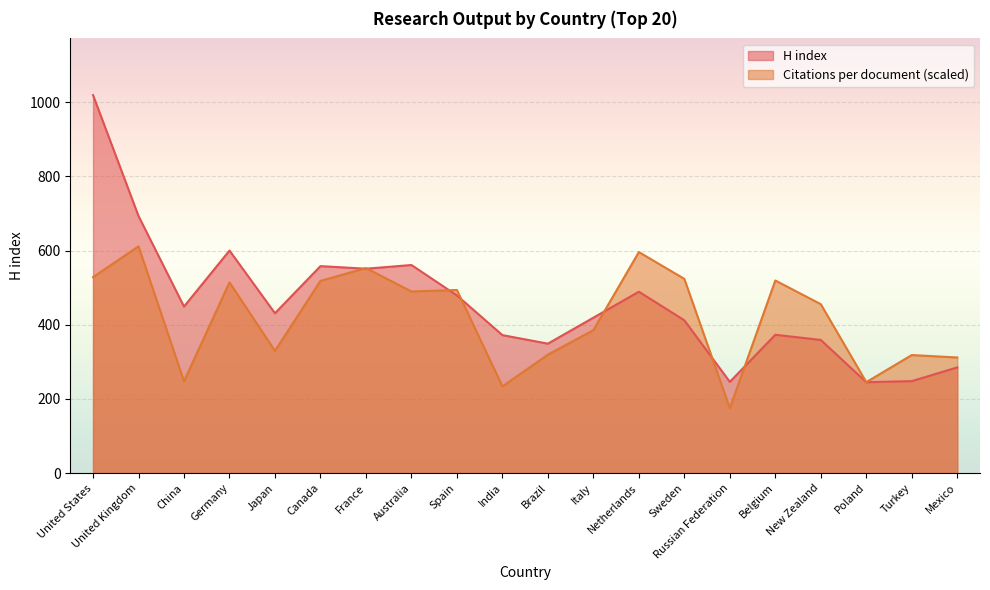

Reading right to left, transcribe all the data shown in this chart.

Citations per document: Mexico=311.7	Turkey=318.3	Poland=245.3	New Zealand=455.4	Belgium=519.3	Russian Federation=175.1	Sweden=523.6	Netherlands=595.9	Italy=385.4	Brazil=319.3	India=233.8	Spain=493.7	Australia=489.7	France=552.7	Canada=518.2	Japan=329.5	Germany=514.2	China=247.5	United Kingdom=611.4	United States=528.3
H index: Mexico=285.0	Turkey=248.0	Poland=245.0	New Zealand=359.0	Belgium=373.0	Russian Federation=246.0	Sweden=412.0	Netherlands=489.0	Italy=419.0	Brazil=349.0	India=372.0	Spain=479.0	Australia=561.0	France=551.0	Canada=558.0	Japan=431.0	Germany=600.0	China=449.0	United Kingdom=693.0	United States=1019.0